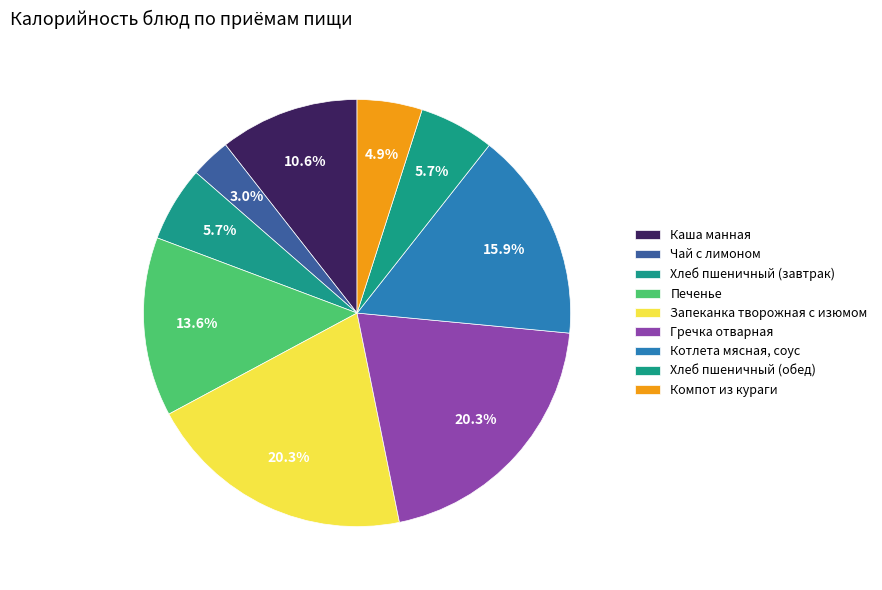

Rank the categories by value from lowest to highest.

Чай с лимоном, Компот из кураги, Хлеб пшеничный (завтрак), Хлеб пшеничный (обед), Каша манная, Печенье, Котлета мясная, соус, Гречка отварная, Запеканка творожная с изюмом